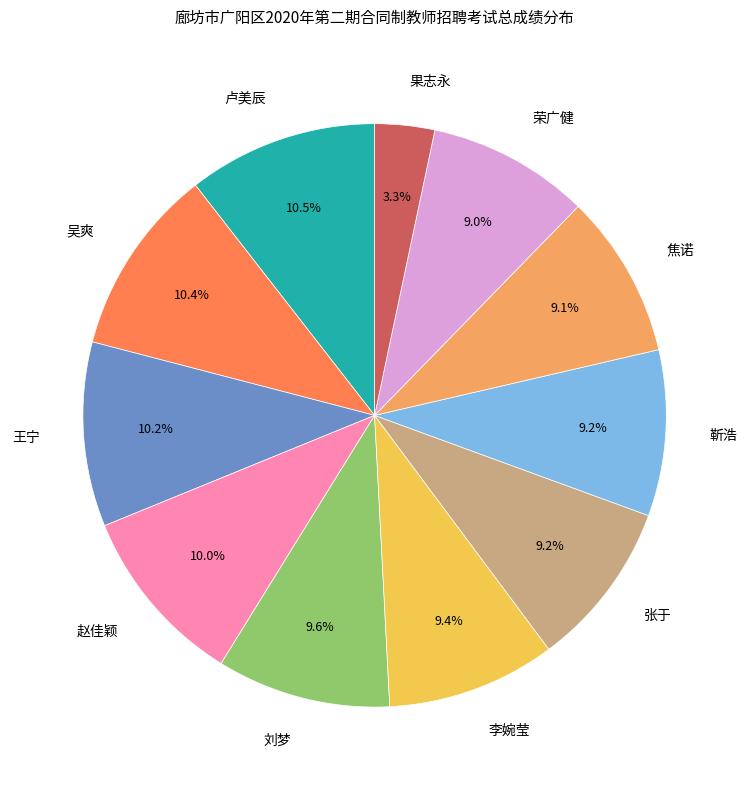

Does any single category account for the majority?

No